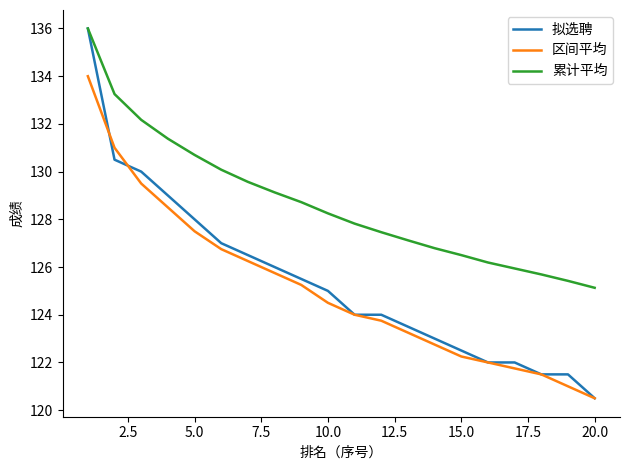

What is the smallest value displayed?

120.5